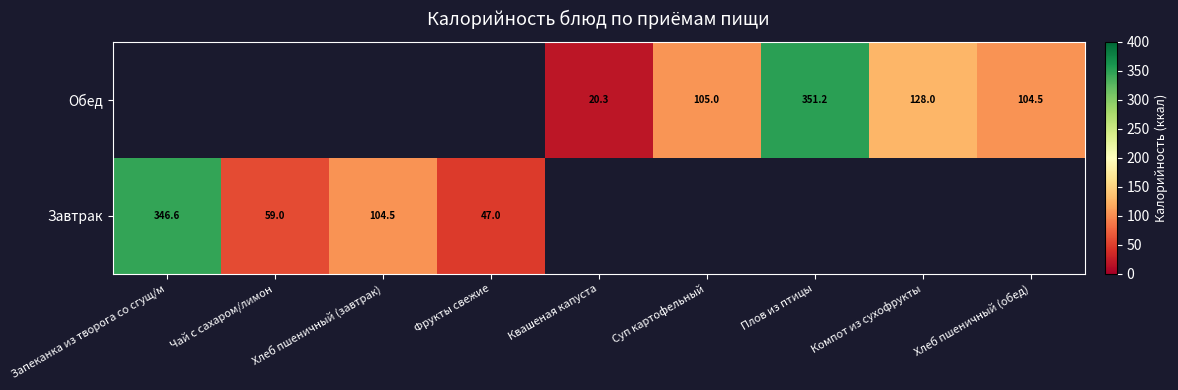

Is it true that Обед equals 162.6 at Суп картофельный?

False